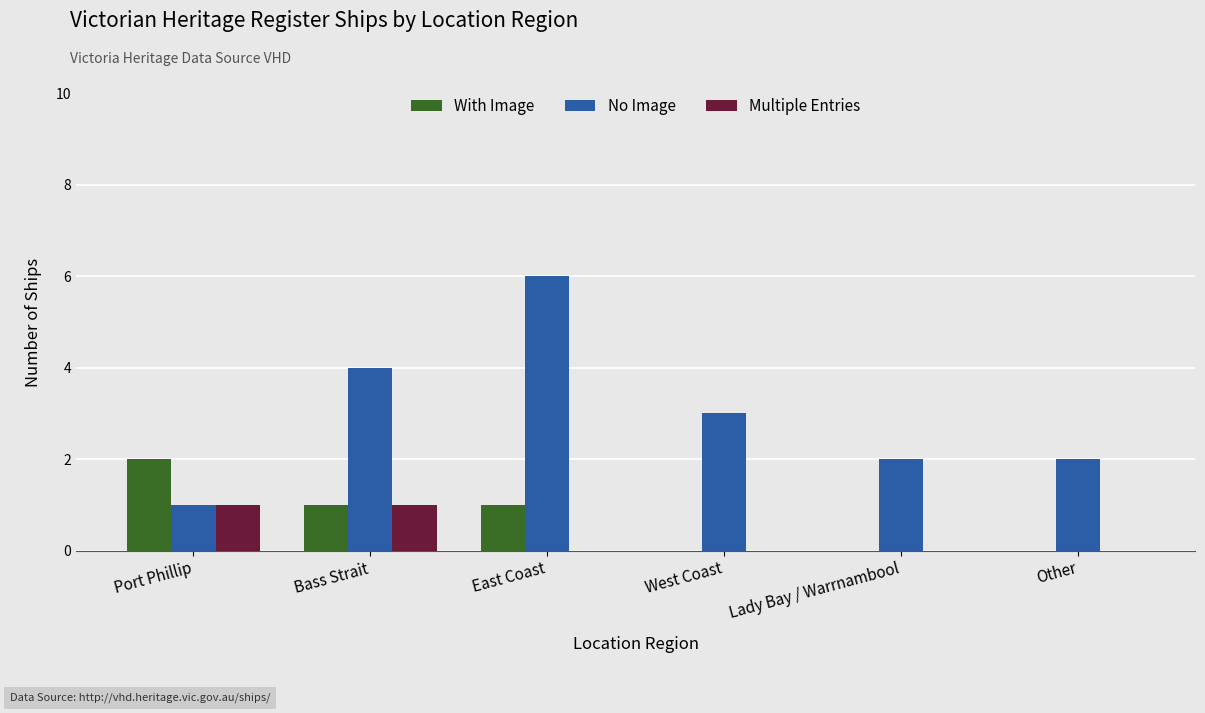

What is the sum of the No Image values at Lady Bay / Warrnambool and Other?

4